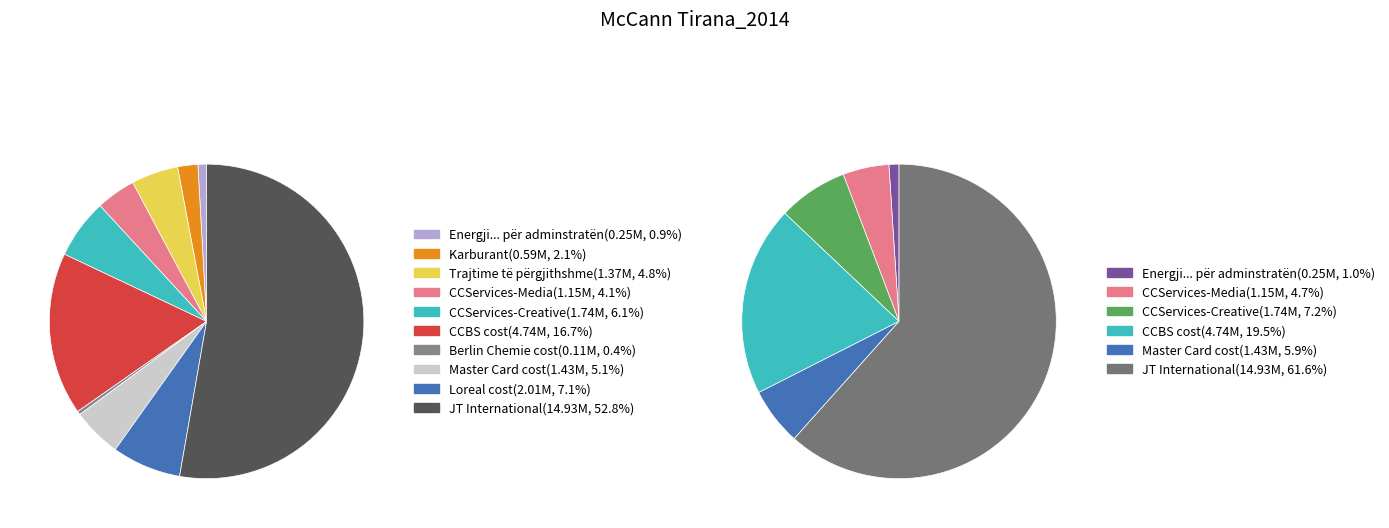

The Karburant slice represents 13% of the pie. True or false?

False